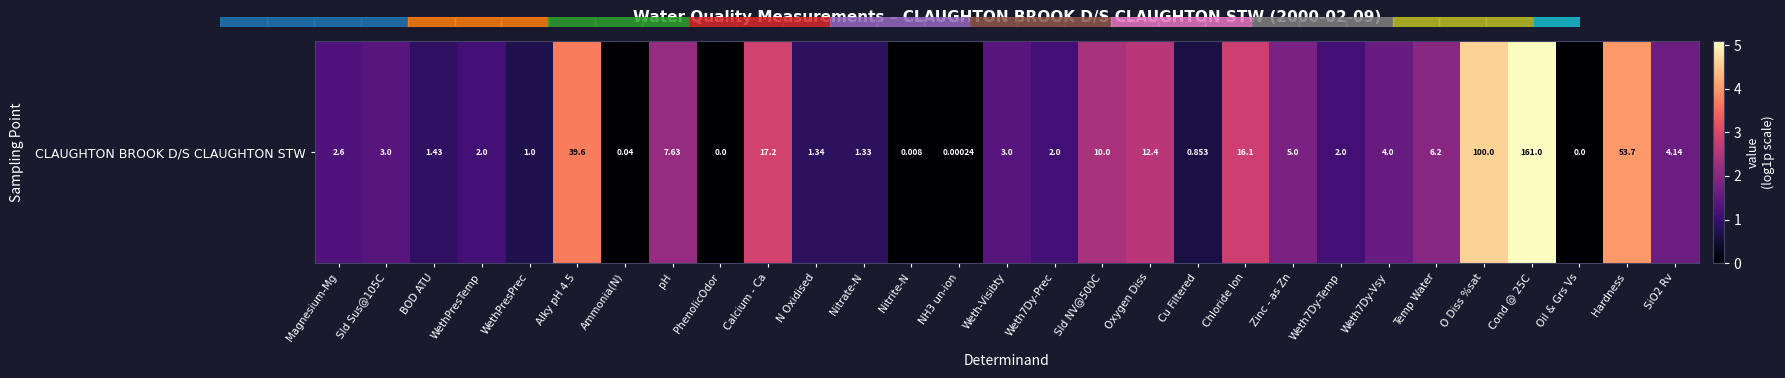

What is the change in value from Weth7Dy-Temp to Weth7Dy-Vsy?

+0.5